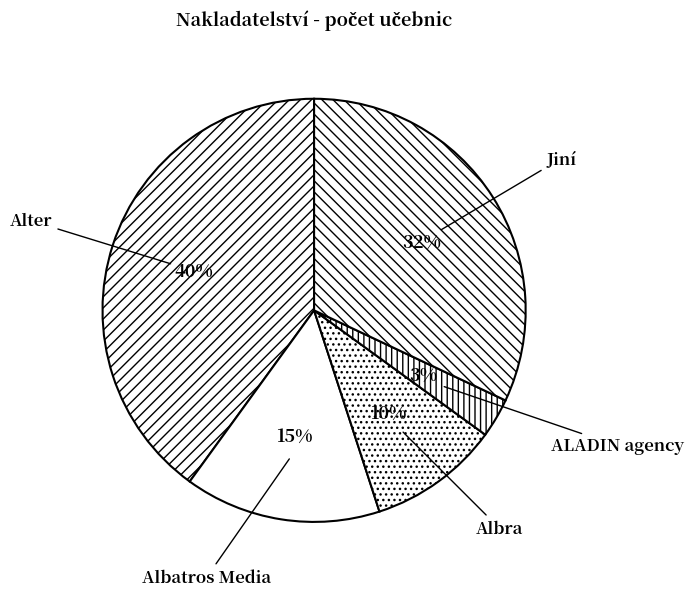

Which slice is the smallest?

ALADIN agency